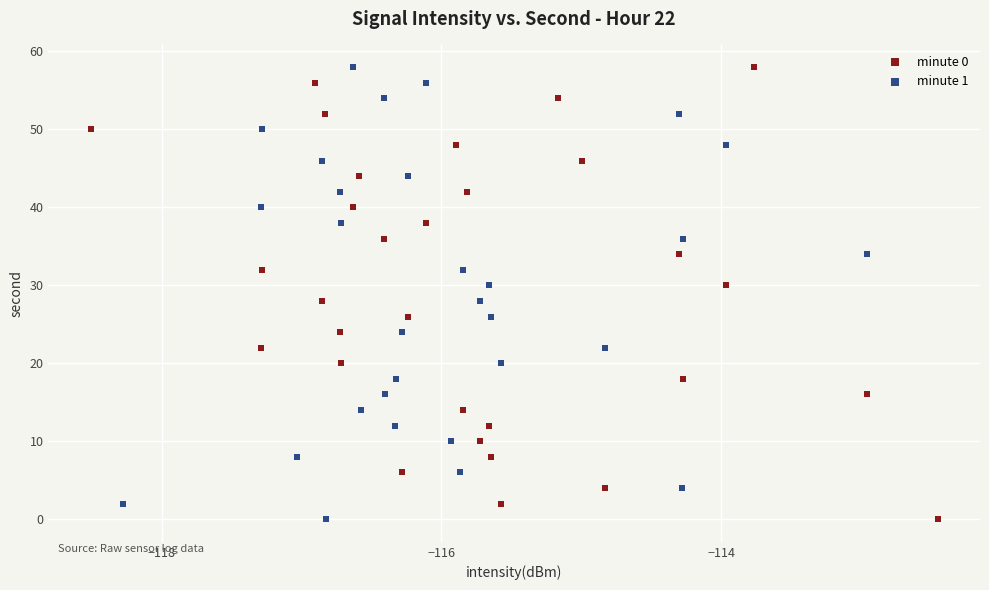

What are all the series names shown in the legend?

minute 0, minute 1